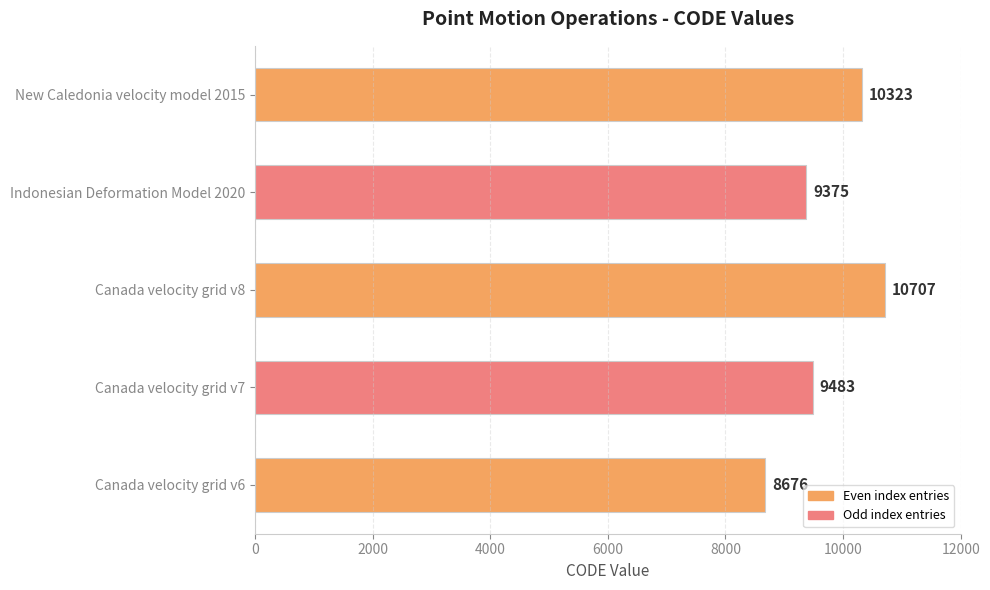

What is the sum of the values at New Caledonia velocity model 2015 and Canada velocity grid v6?

18999